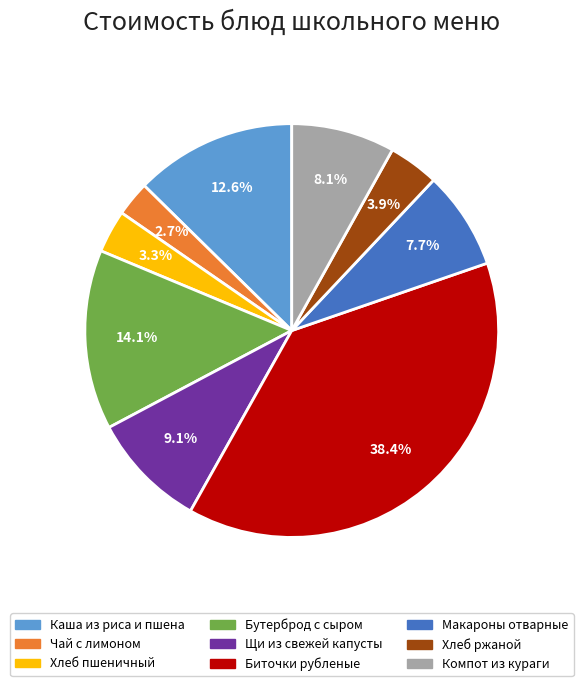

The Биточки рубленые slice represents 38% of the pie. True or false?

True